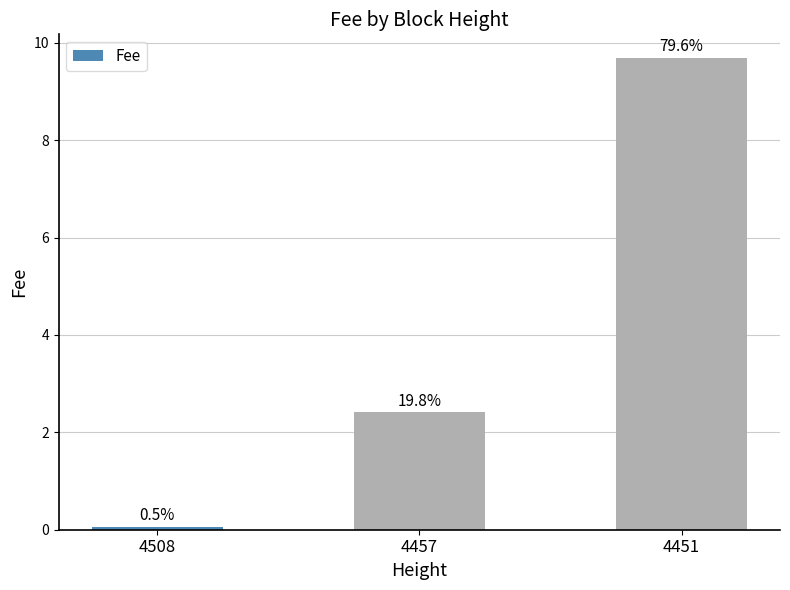

Reading left to right, what are all the values shown in this chart?

0.1	2.4	9.7